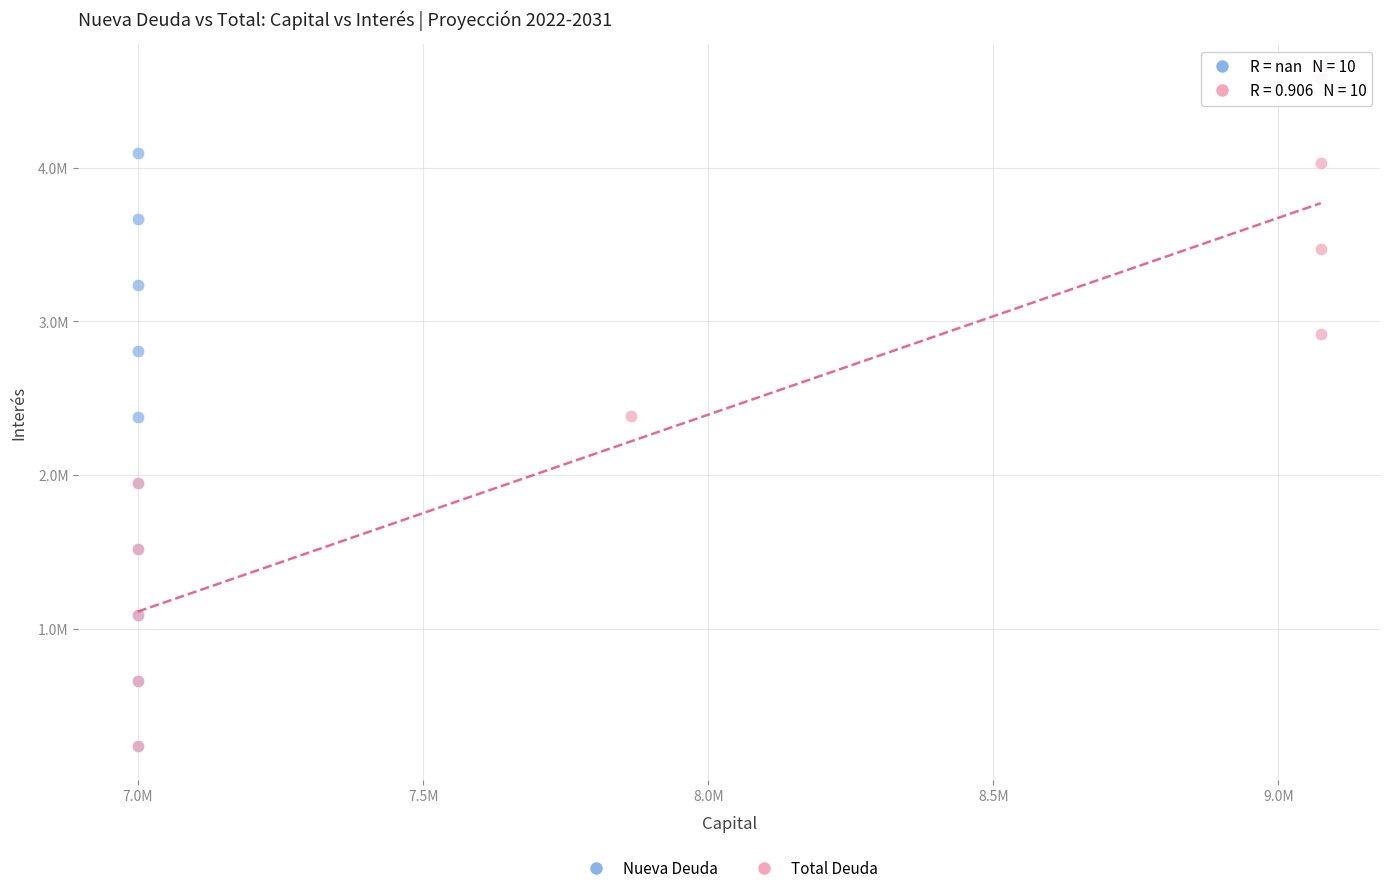

What are all the series names shown in the legend?

Nueva Deuda, Total Deuda